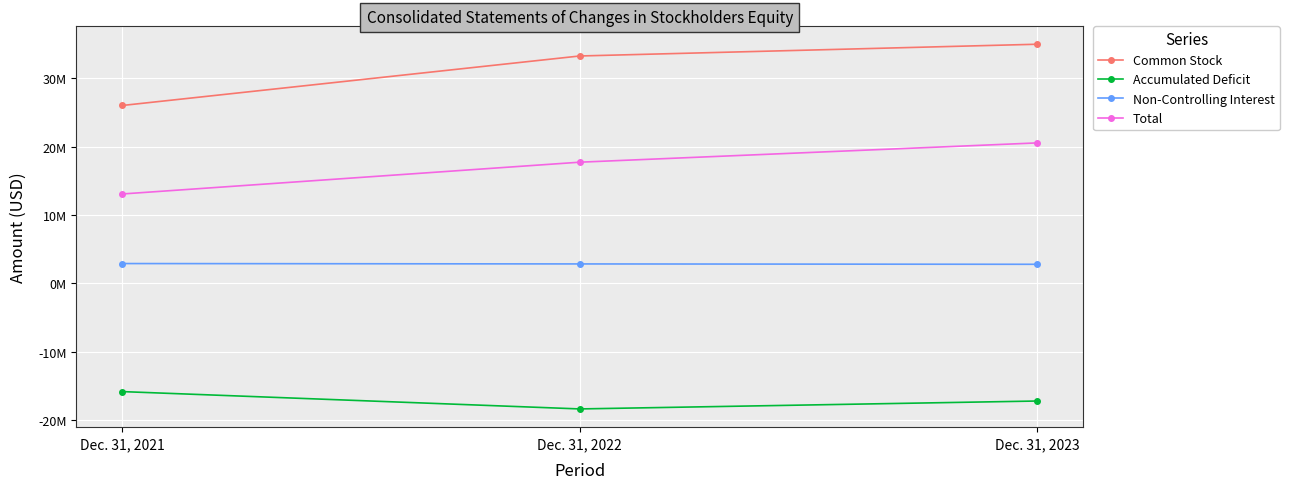

What is the sum of the Accumulated Deficit values at Dec. 31, 2021 and Dec. 31, 2023?

-33043593